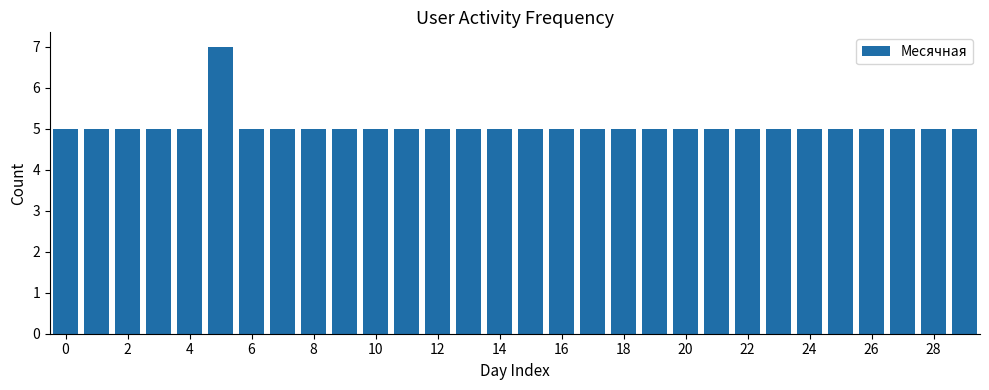

What is the smallest value displayed?

5